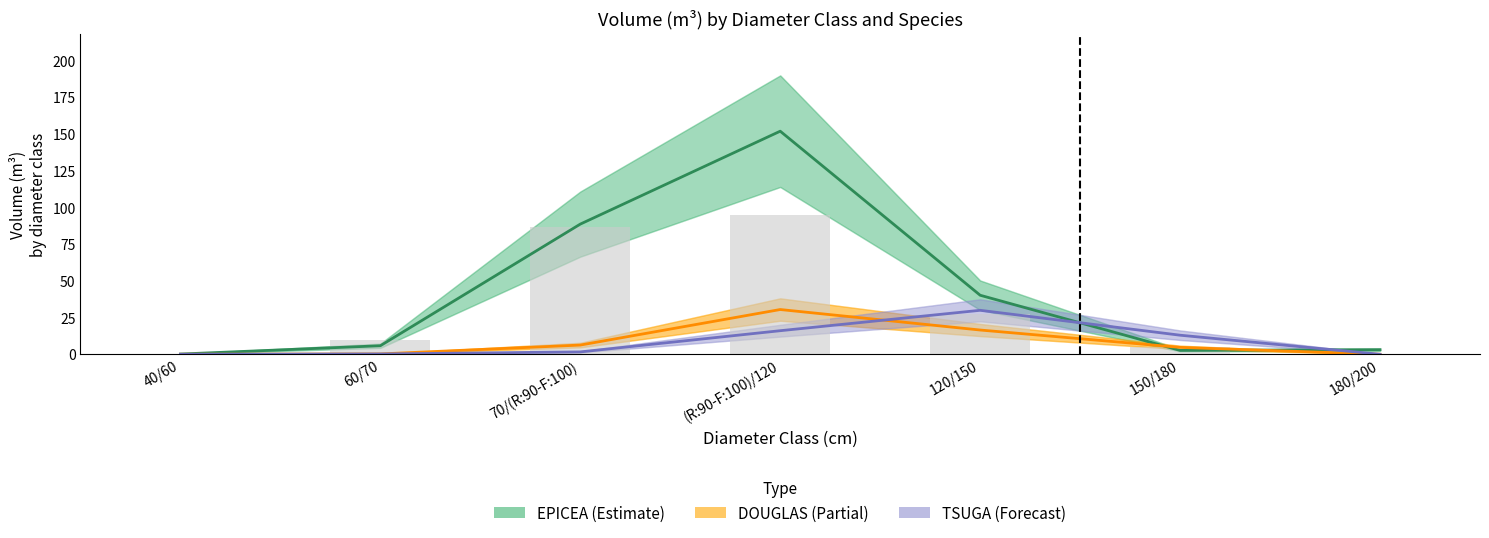

At how many categories does at least one series exceed 146?

1